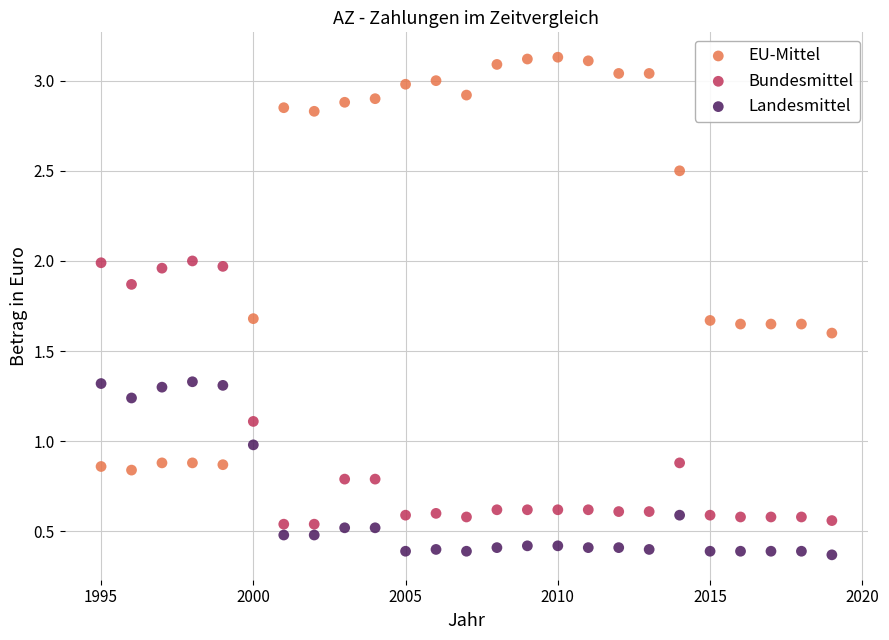

Which series reaches the maximum Y coordinate?

EU-Mittel